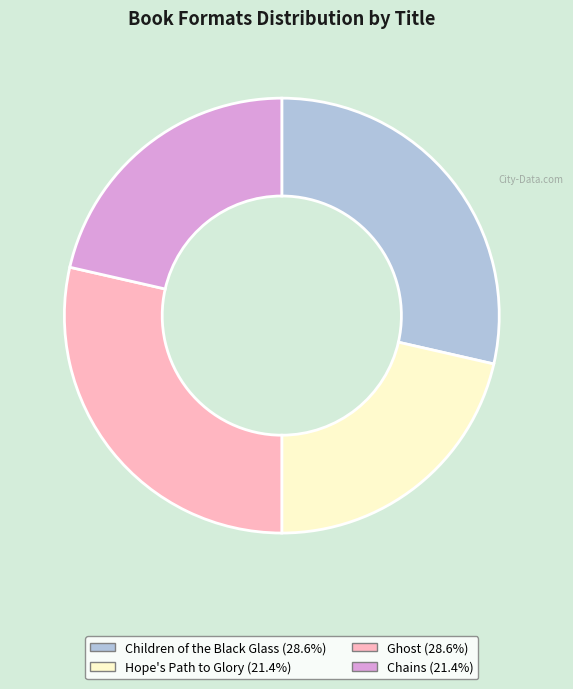

Is the sum of Hope's Path to Glory and Chains greater than half?

No